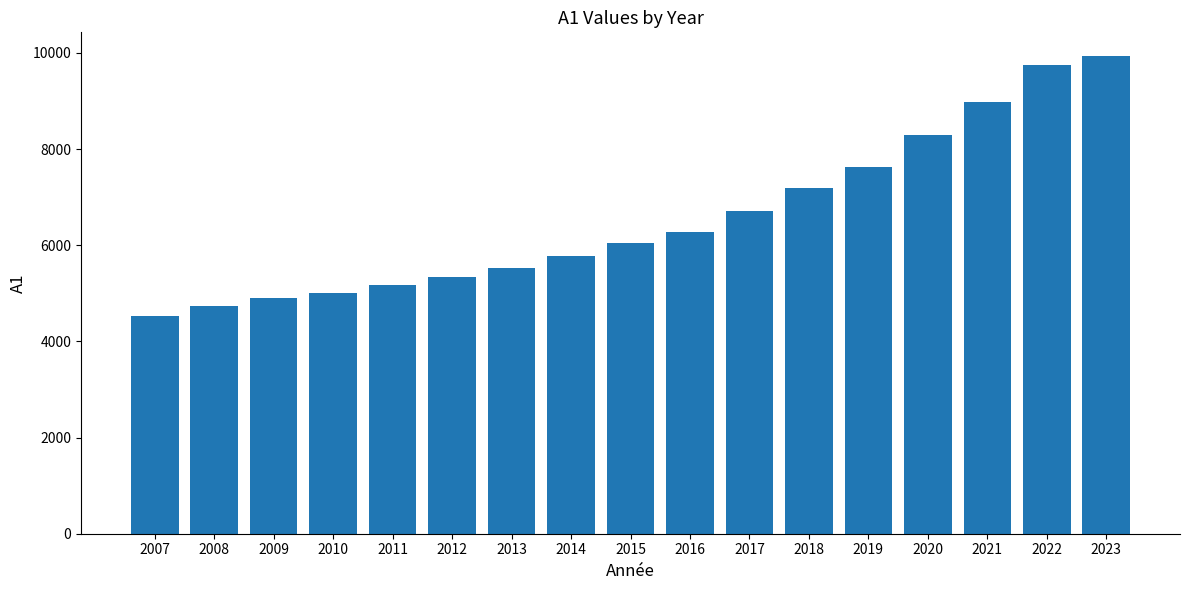

What is the difference between the maximum and minimum values?

5396